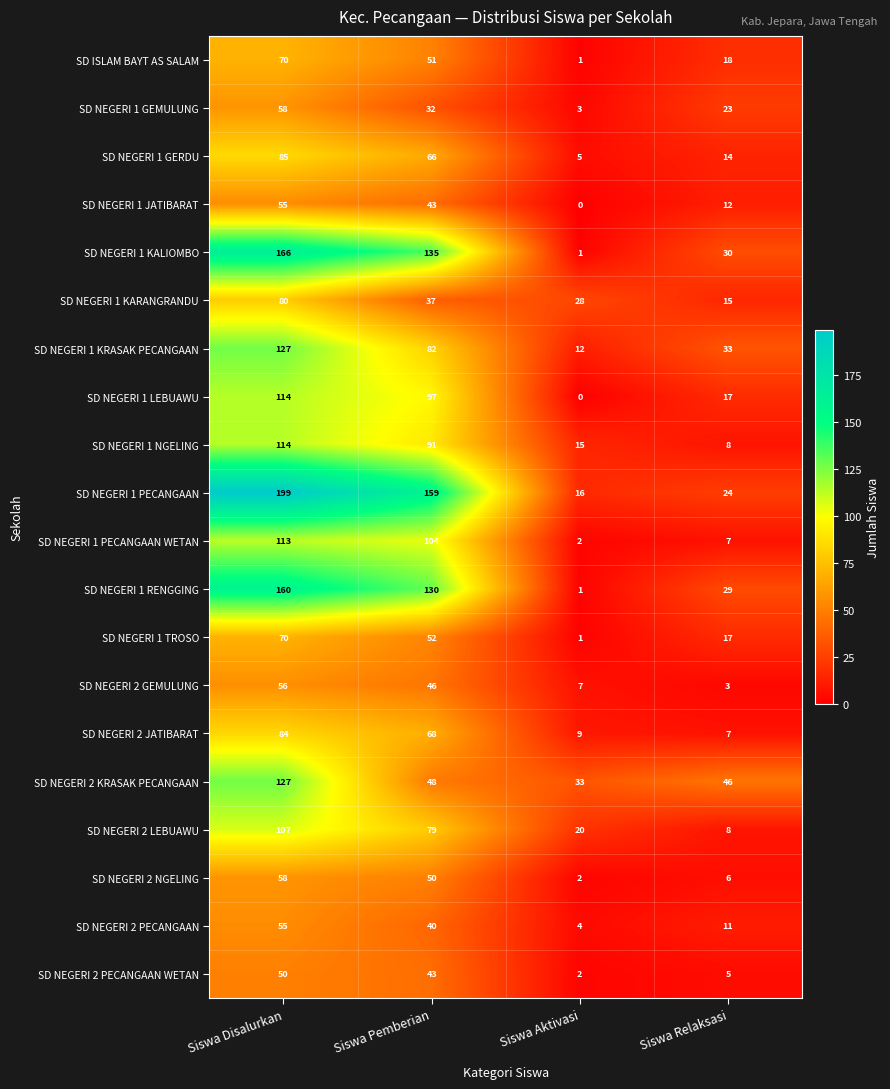

Where does the SD ISLAM BAYT AS SALAM series first go above 51?

Siswa Disalurkan